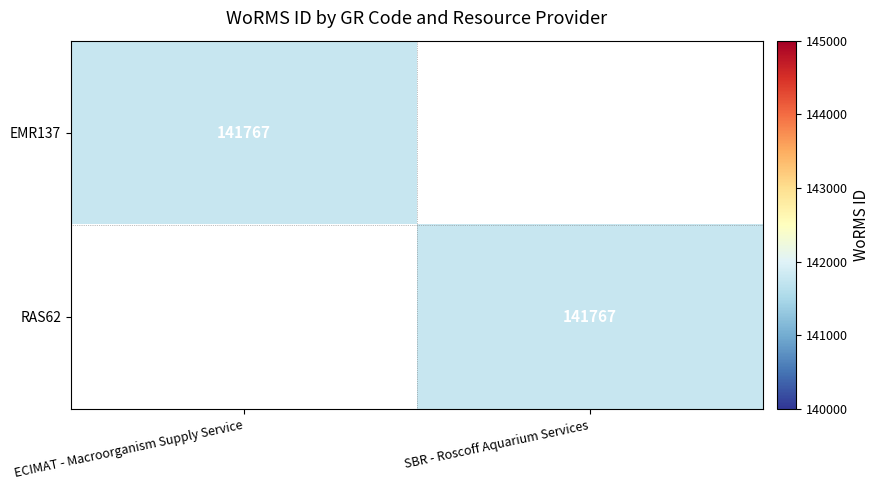

The value of RAS62 at SBR - Roscoff Aquarium Services is 141767. True or false?

True